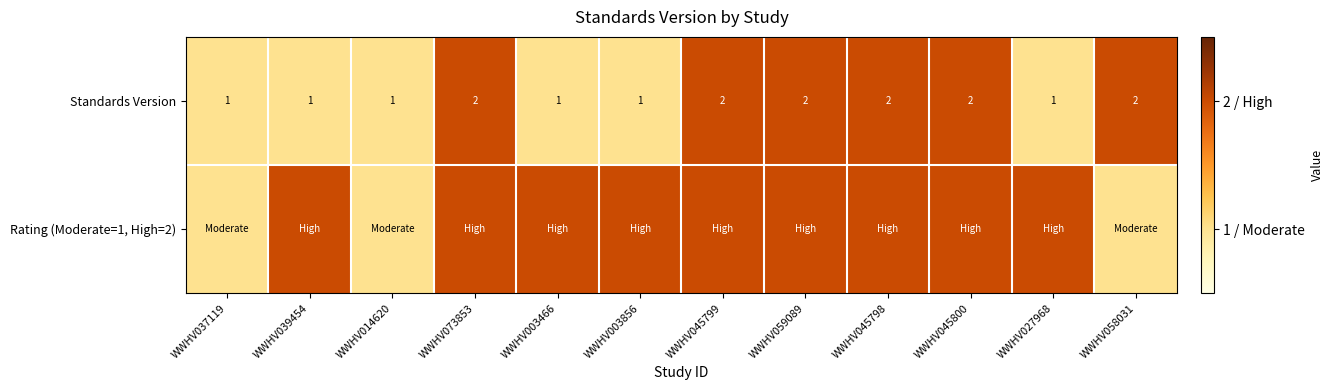

What is the spread (max minus min) of values at WWHV003856?

1